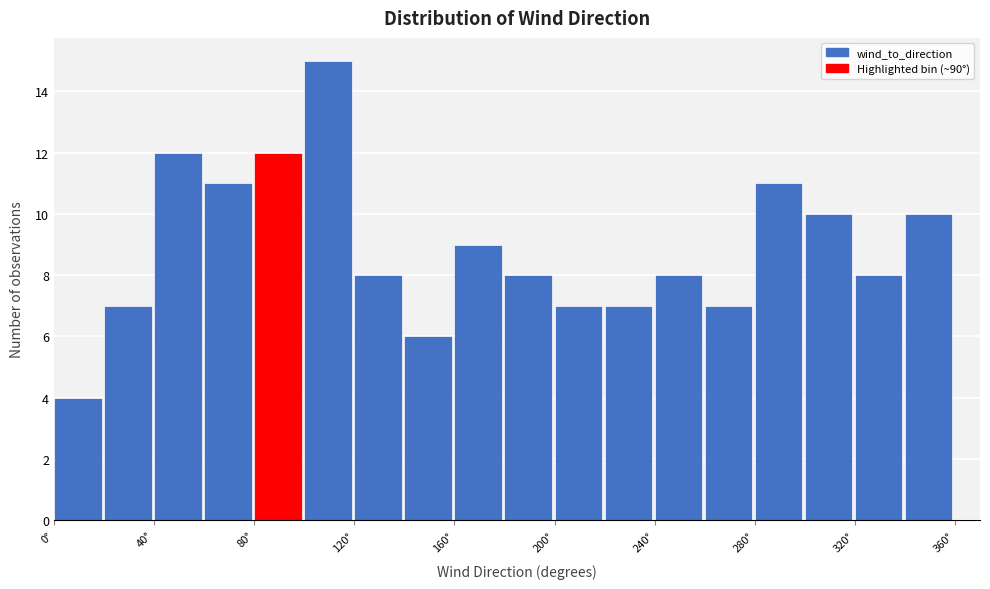

Reading left to right, list every bar in this chart as the range it spans on the x-axis followed by its height. The values are not printed on the chart, so give them approximately, as read against the axis.

0 to 20: 4
20 to 40: 7
40 to 60: 12
60 to 80: 11
80 to 100: 12
100 to 120: 15
120 to 140: 8
140 to 160: 6
160 to 180: 9
180 to 200: 8
200 to 220: 7
220 to 240: 7
240 to 260: 8
260 to 280: 7
280 to 300: 11
300 to 320: 10
320 to 340: 8
340 to 360: 10